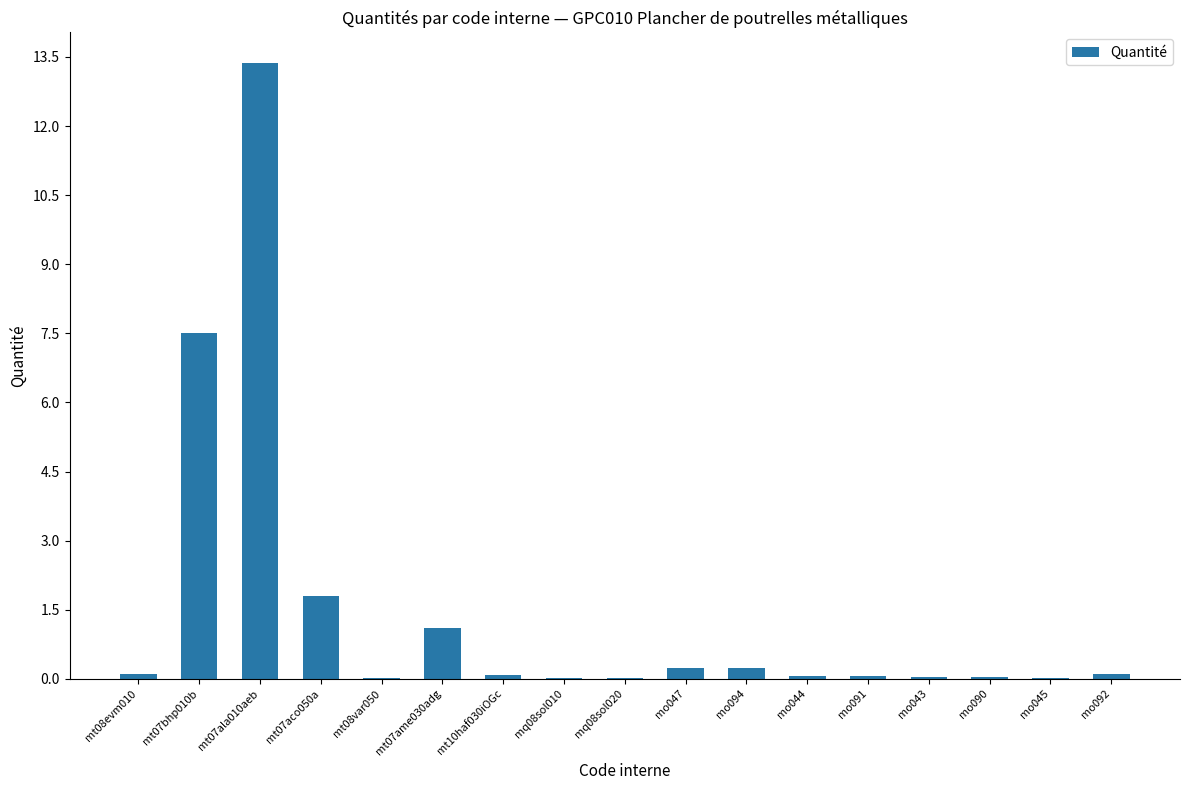

What value does the data have at mt07ala010aeb?

13.4